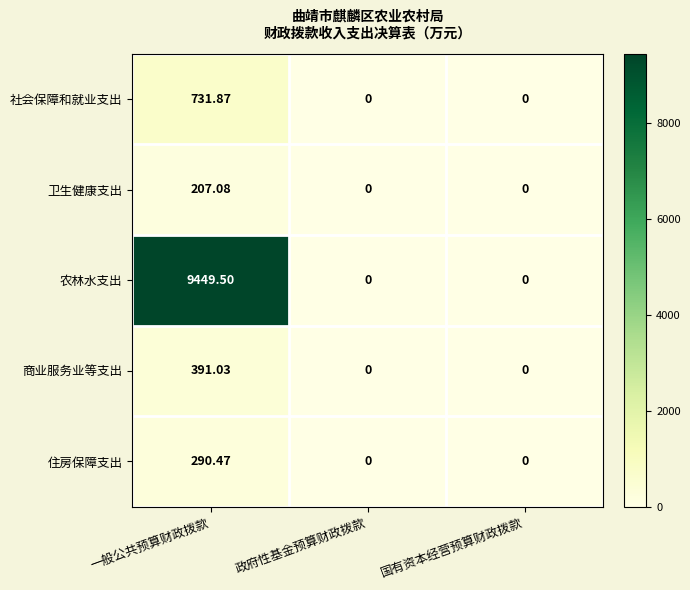

How many positive values does the 社会保障和就业支出 series have?

1